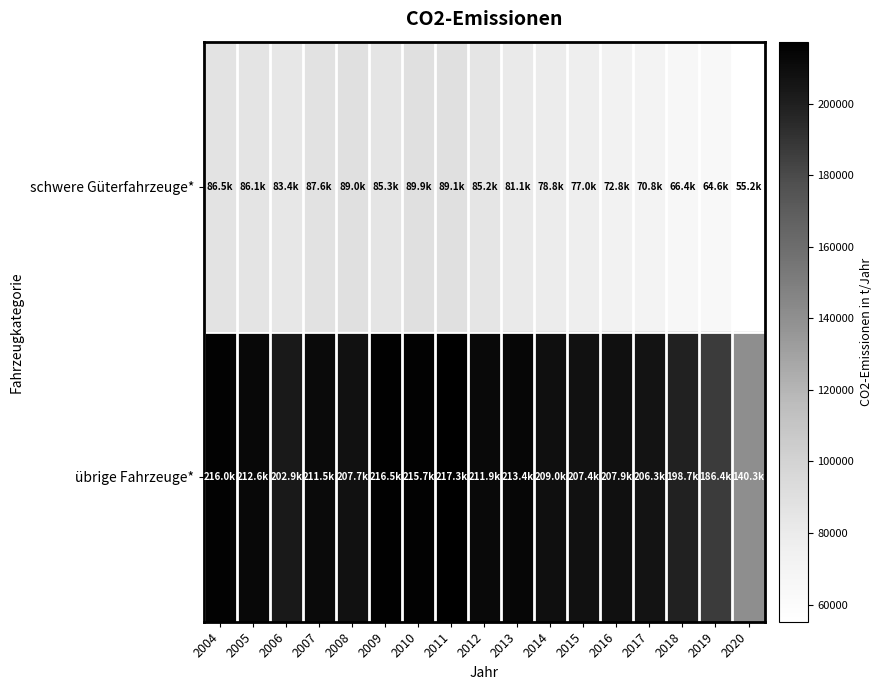

Reading left to right, list all the values displayed in this chart.

schwere Güterfahrzeuge*: 2004=86524.4	2005=86134.1	2006=83369.6	2007=87570.8	2008=88962.4	2009=85299.9	2010=89917.8	2011=89125.1	2012=85171.4	2013=81127.0	2014=78830.1	2015=76983.8	2016=72811.1	2017=70835.5	2018=66379.3	2019=64635.2	2020=55198.4
übrige Fahrzeuge*: 2004=215987.8	2005=212611.8	2006=202941.0	2007=211507.0	2008=207706.9	2009=216471.2	2010=215749.8	2011=217278.4	2012=211921.2	2013=213405.2	2014=208967.3	2015=207415.0	2016=207923.3	2017=206268.4	2018=198680.7	2019=186442.5	2020=140259.1